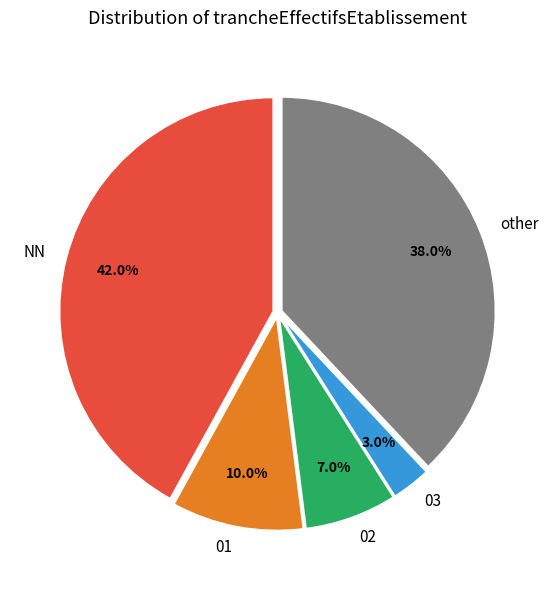

Does any single category account for the majority?

No